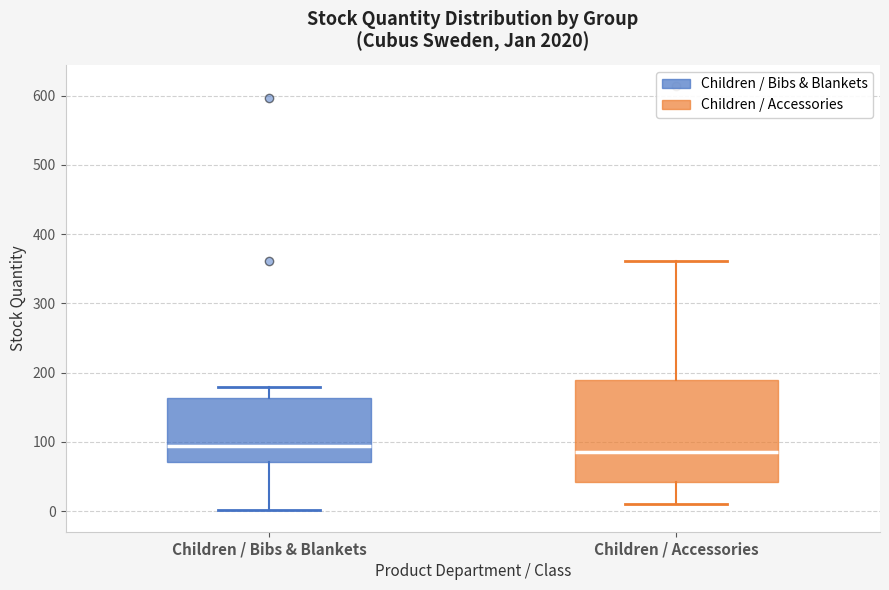

Reading left to right, transcribe this box plot: for each box, give where its median line is, the range the box spans, and where its two whiskers end, as read against the y-axis. The values are not printed on the chart, so give them approximately, as read against the axis.

Children / Bibs & Blankets: median 90, box 70 to 160, whiskers 0 to 180
Children / Accessories: median 90, box 40 to 190, whiskers 10 to 360